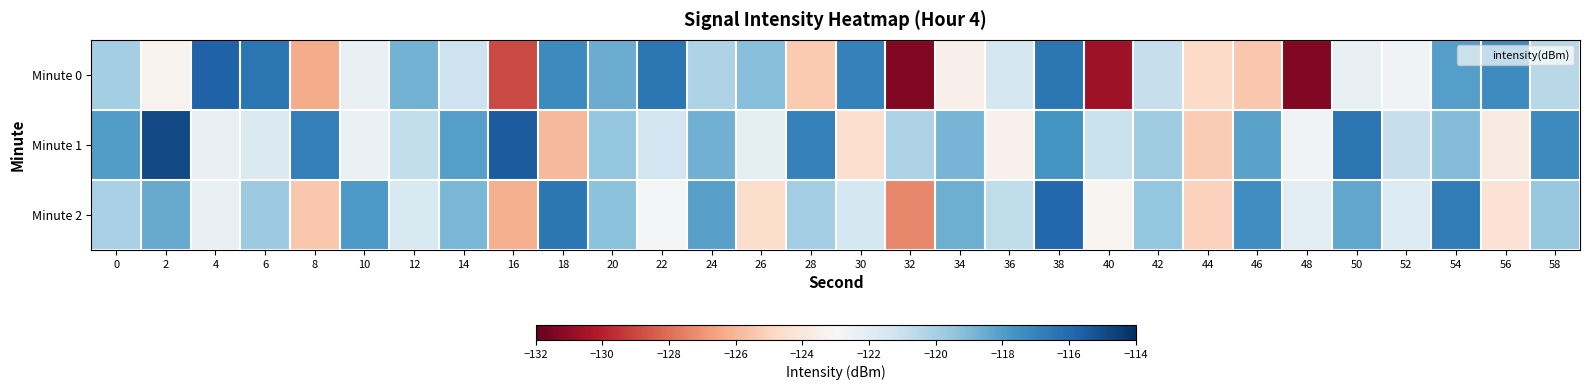

Reading left to right, transcribe all the data shown in this chart.

Minute 0: 0=-119.9	2=-123.3	4=-115.7	6=-116.4	8=-126.3	10=-122.3	12=-118.7	14=-121.2	16=-128.9	18=-117.3	20=-118.6	22=-116.5	24=-120.2	26=-119.2	28=-125.3	30=-116.9	32=-131.3	34=-123.5	36=-121.4	38=-116.5	40=-130.6	42=-121.0	44=-124.7	46=-125.4	48=-131.3	50=-122.4	52=-122.7	54=-118.1	56=-117.3	58=-120.5
Minute 1: 0=-118.0	2=-114.9	4=-122.3	6=-121.7	8=-116.8	10=-122.4	12=-120.8	14=-118.0	16=-115.5	18=-125.9	20=-119.5	22=-121.3	24=-118.7	26=-122.1	28=-116.9	30=-124.5	32=-120.2	34=-118.8	36=-123.4	38=-117.6	40=-121.0	42=-119.8	44=-125.3	46=-118.2	48=-122.7	50=-116.4	52=-120.9	54=-119.1	56=-123.8	58=-117.3
Minute 2: 0=-120.1	2=-118.5	4=-122.3	6=-119.7	8=-125.4	10=-117.8	12=-121.6	14=-118.9	16=-126.2	18=-116.5	20=-119.3	22=-122.8	24=-118.1	26=-124.6	28=-119.9	30=-121.4	32=-127.3	34=-118.6	36=-120.7	38=-115.9	40=-123.2	42=-119.5	44=-125.1	46=-117.4	48=-122.0	50=-118.3	52=-121.8	54=-116.7	56=-124.3	58=-119.6